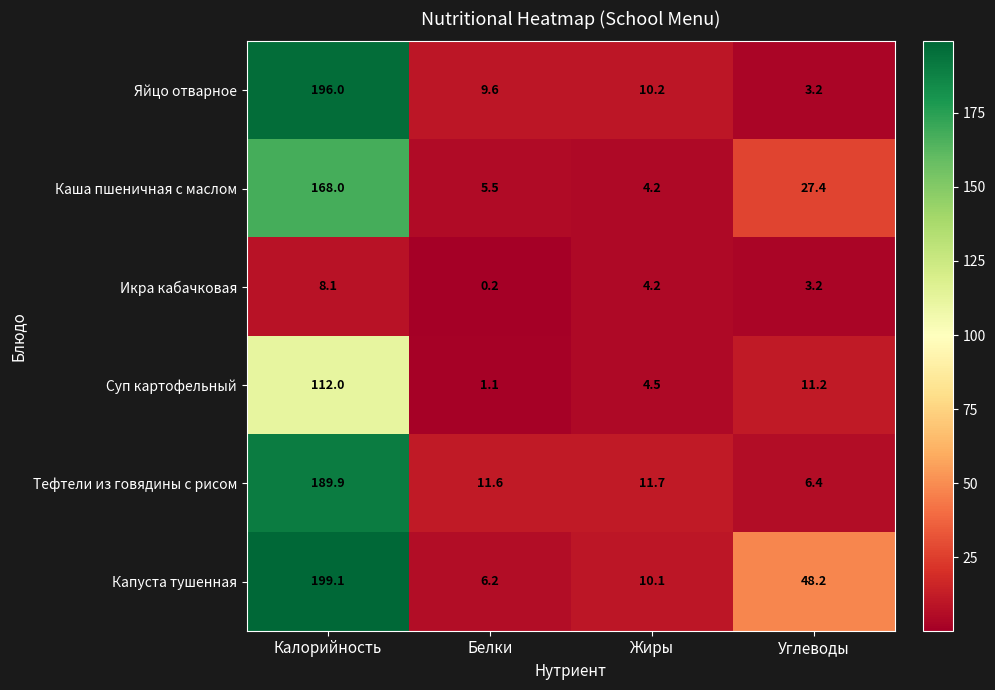

How many values in the Тефтели из говядины с рисом series are below 11?

1